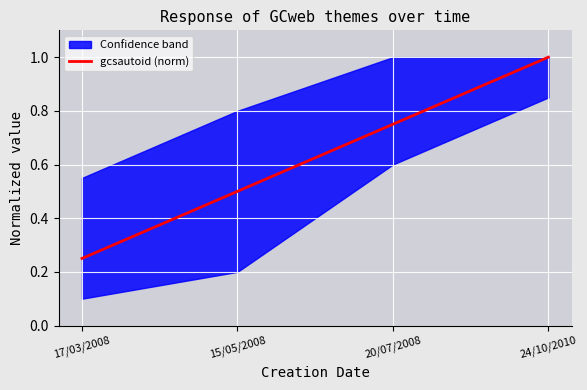

What is the value of the 4th point from the left?

1.0